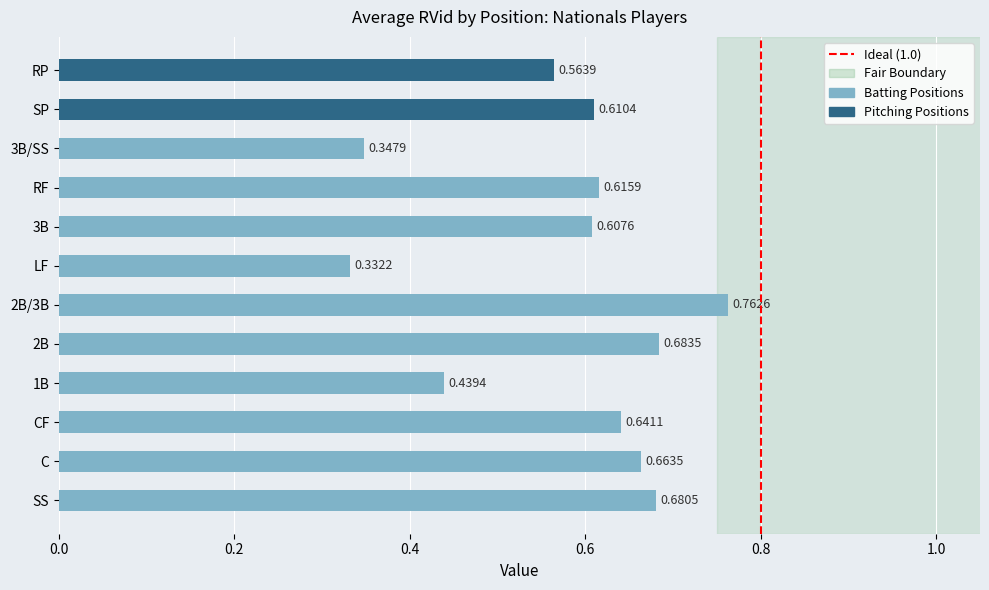

Does the chart contain any negative values?

No